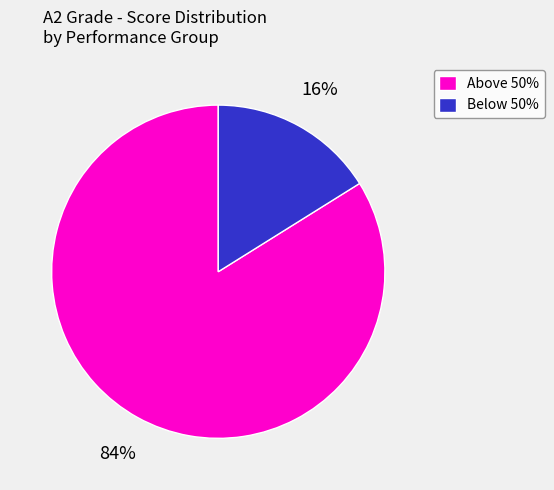

True or false: Above 50% accounts for 84% of the total.

True